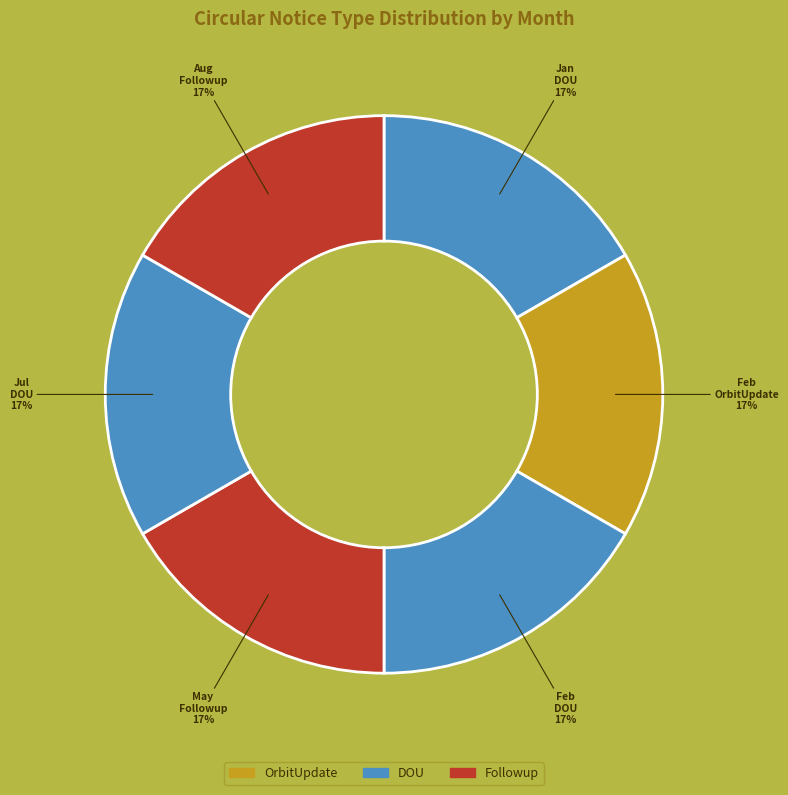

Which slice is the largest?

Feb